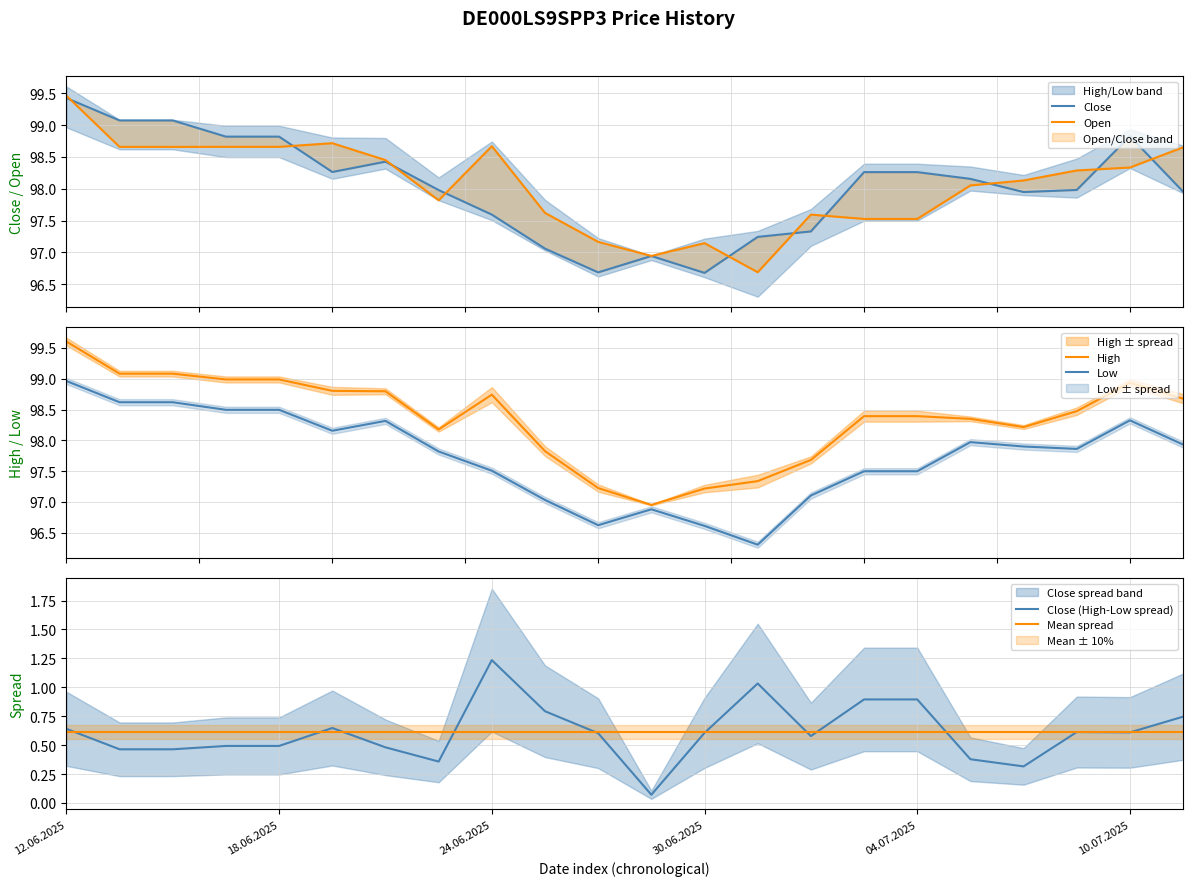

What is the minimum value for Low?

96.3